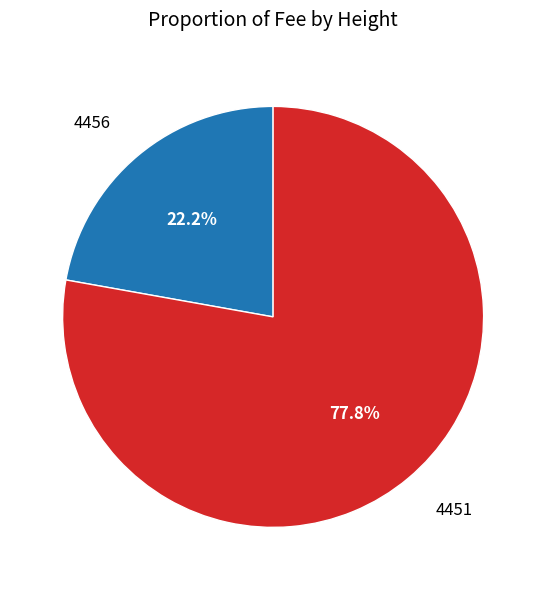

Which category has the smallest portion of the pie?

4456